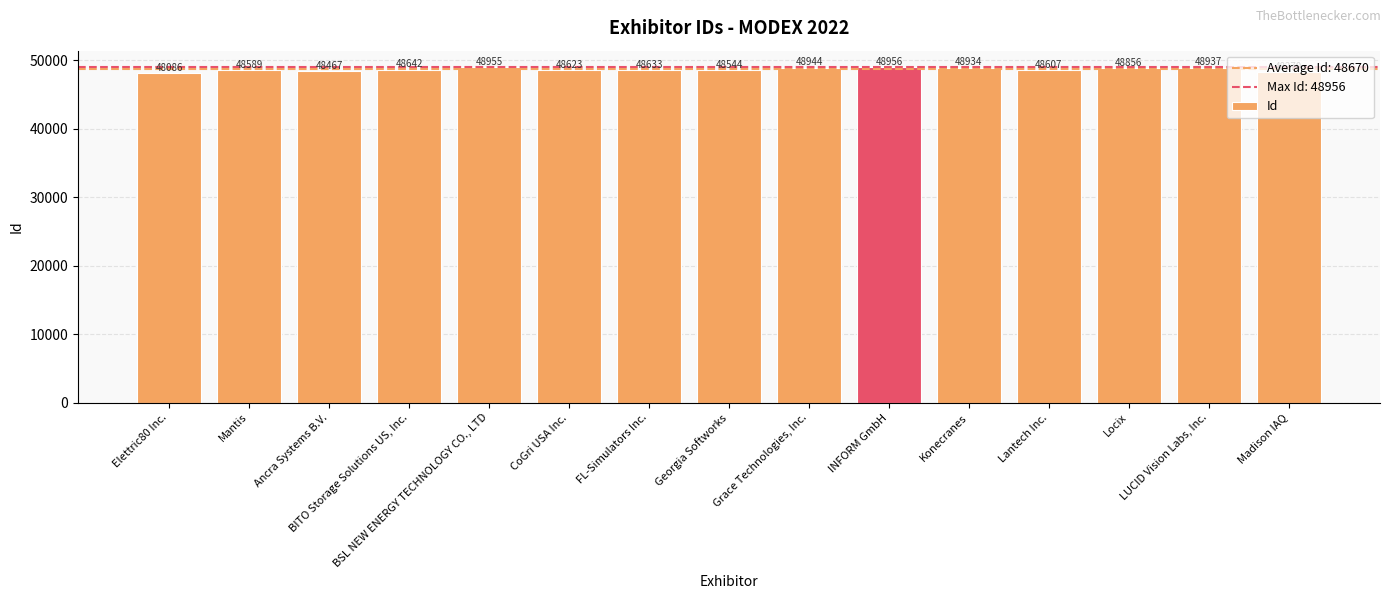

At which label does the data first exceed 48633?

BITO Storage Solutions US, Inc.